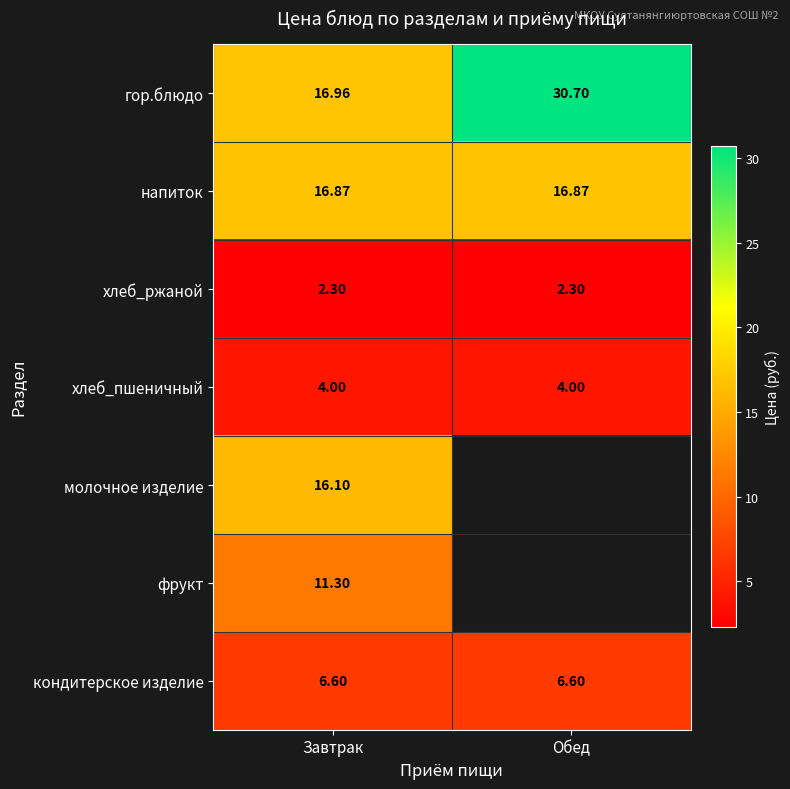

At Завтрак, list the series in order from largest to smallest.

гор.блюдо, напиток, молочное изделие, фрукт, кондитерское изделие, хлеб_пшеничный, хлеб_ржаной